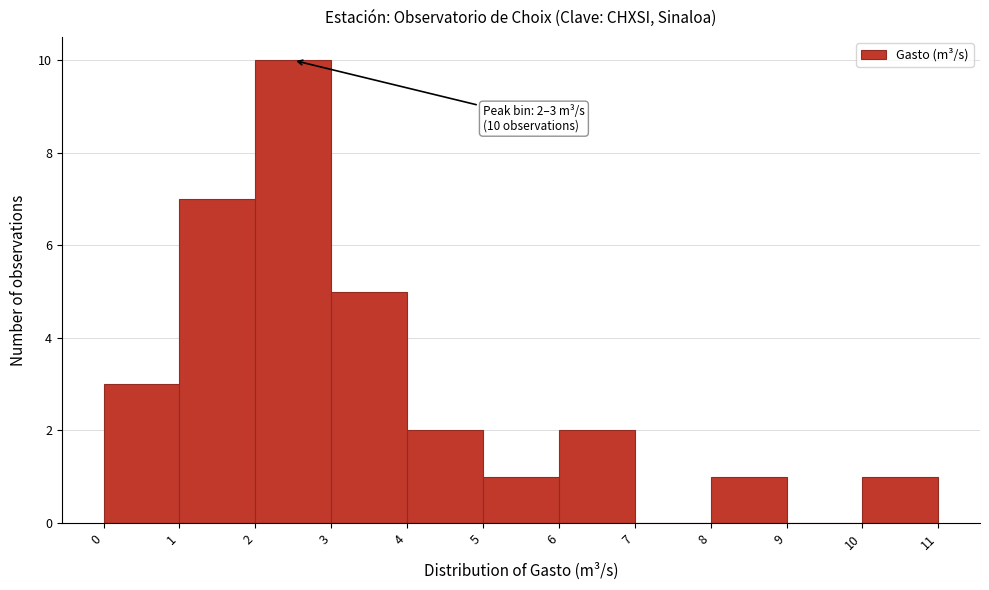

Over which range of the x-axis is the bar tallest?

2 to 3